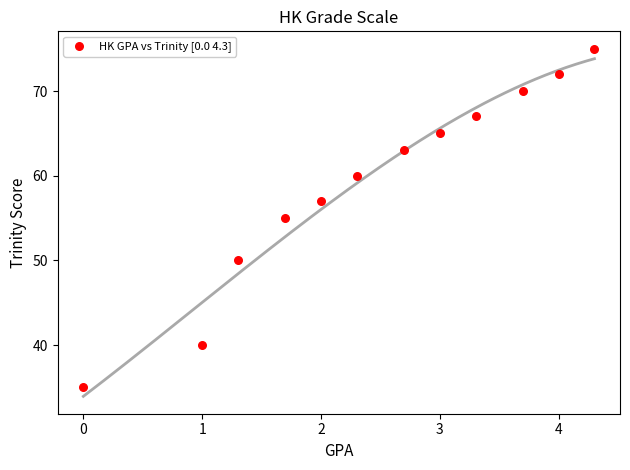

What is the range of Y values (max minus min)?

40